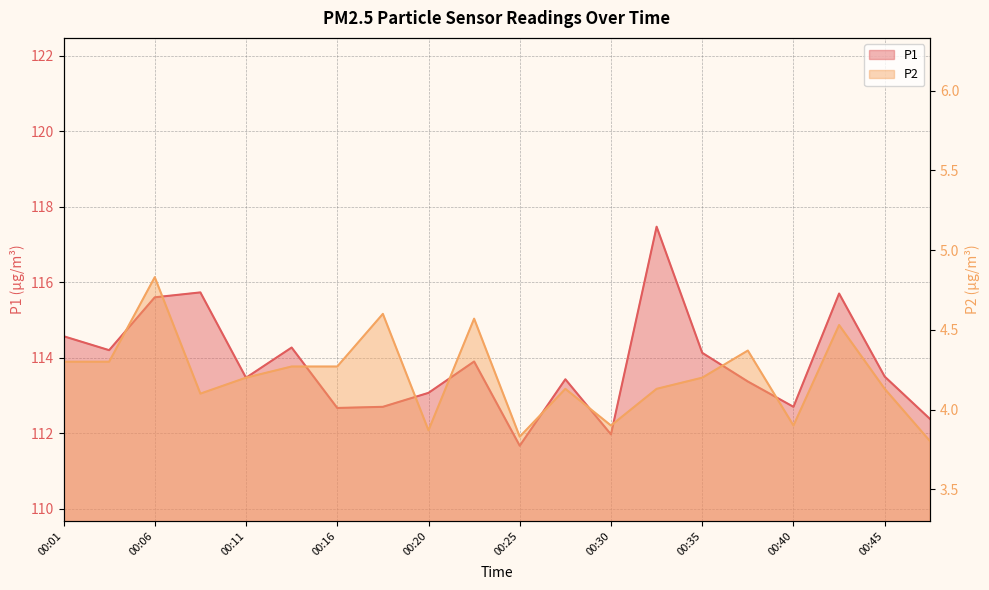

Rank the categories by P1 value from lowest to highest.

00:25, 00:30, 00:47, 00:16, 00:18, 00:40, 00:20, 00:38, 00:28, 00:11, 00:45, 00:23, 00:35, 00:03, 00:13, 00:01, 00:06, 00:43, 00:08, 00:33